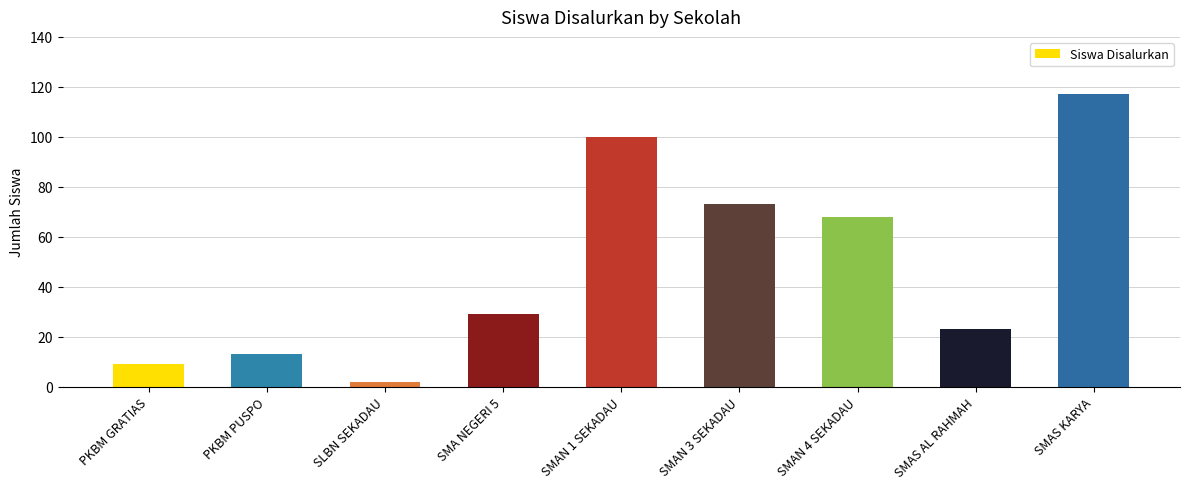

True or false: the data shows 67 at SMAN 1 SEKADAU.

False